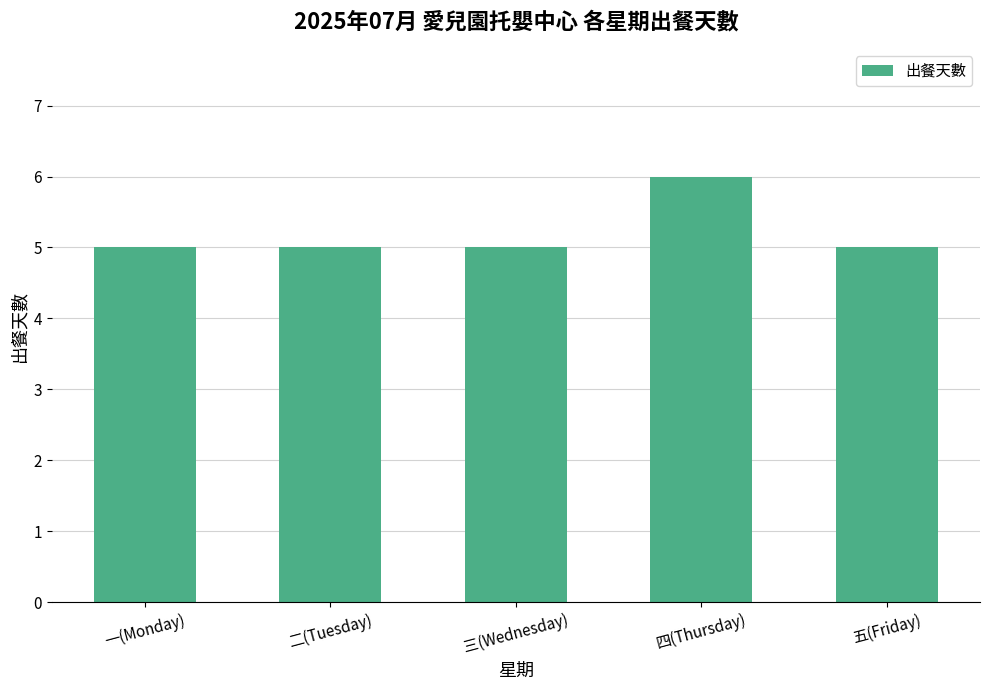

How many bars are there in total?

5